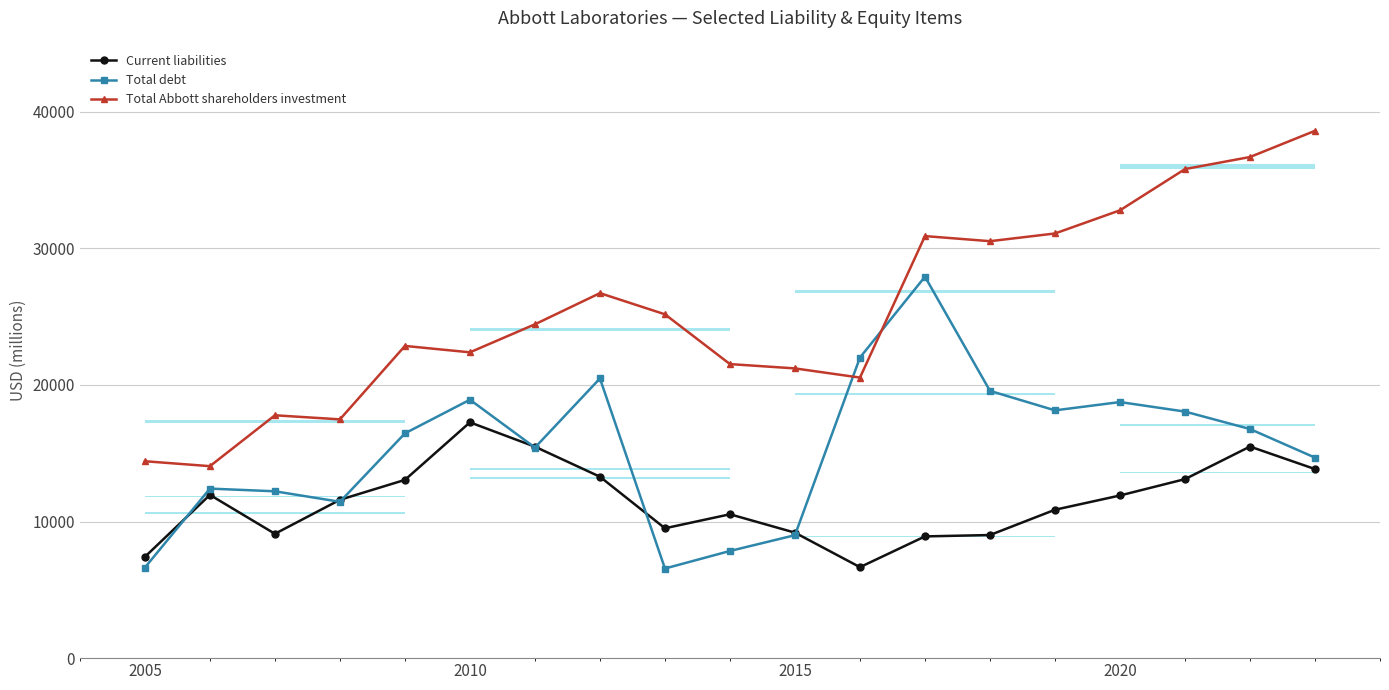

Count the number of data series in this chart.

3